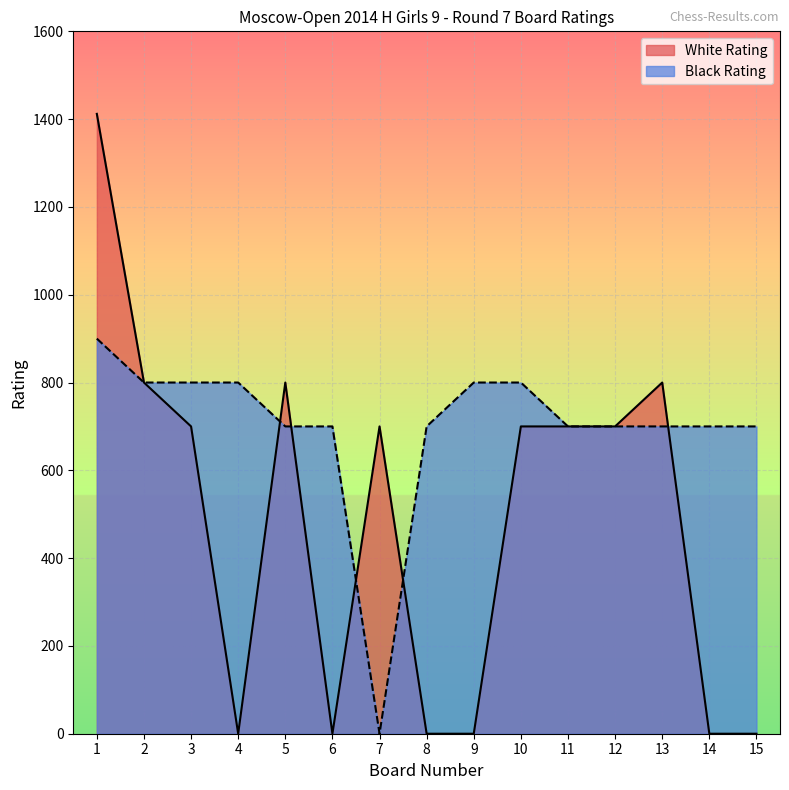

Where do Black Rating and White Rating first cross each other?

4 and 5